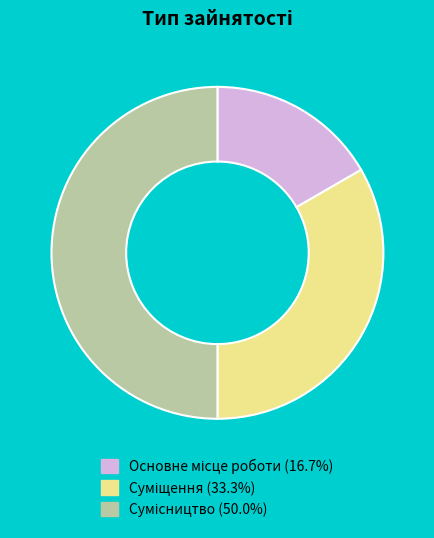

Count the number of slices in the pie.

3